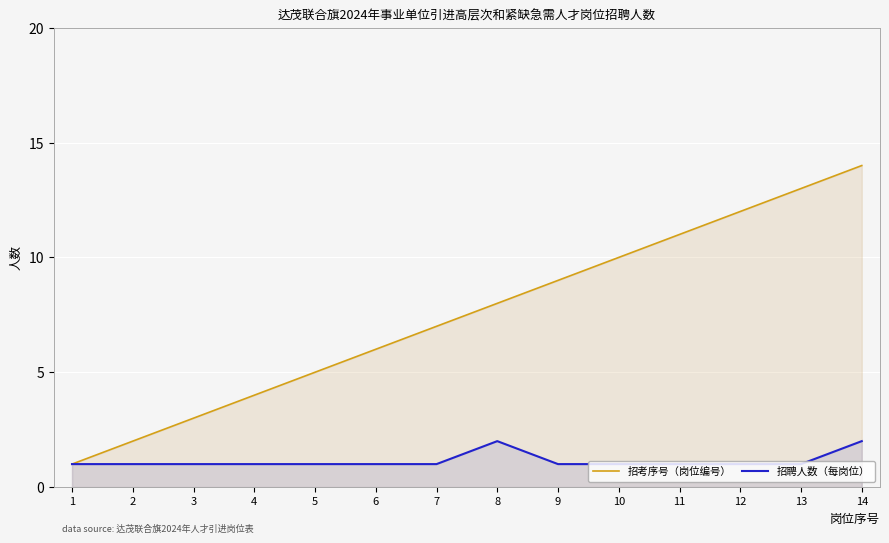

True or false: 招考序号（岗位编号） has a value of 2 at 6.

False